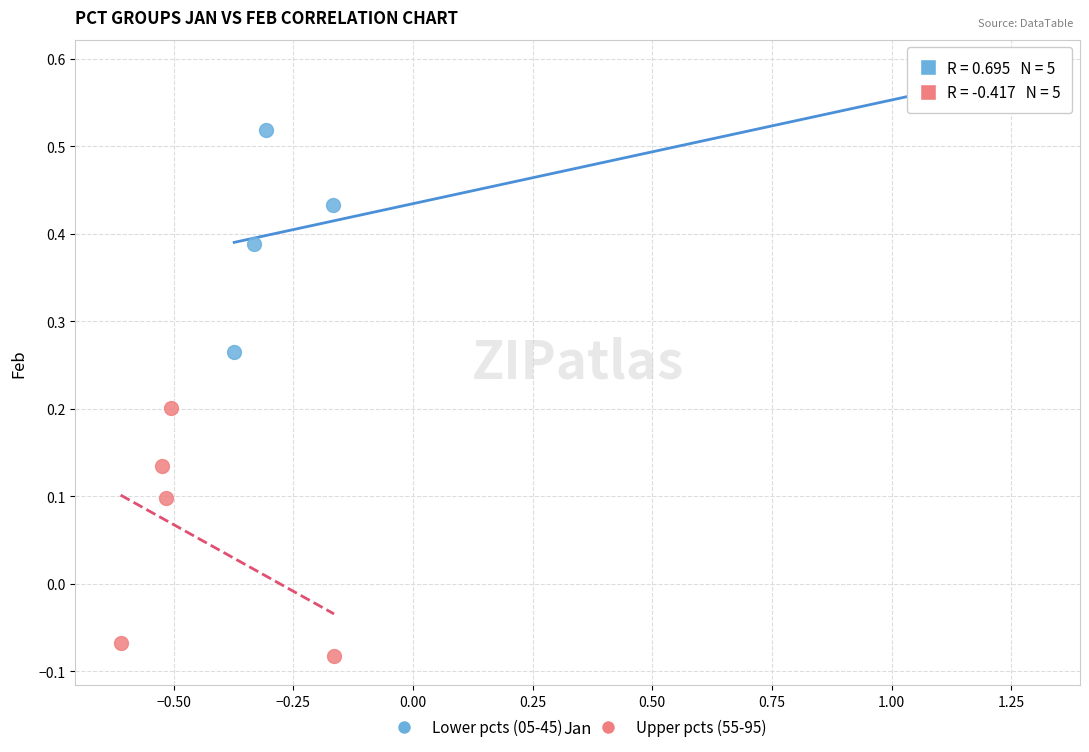

Which series reaches the maximum Y coordinate?

Lower pcts (05-45)